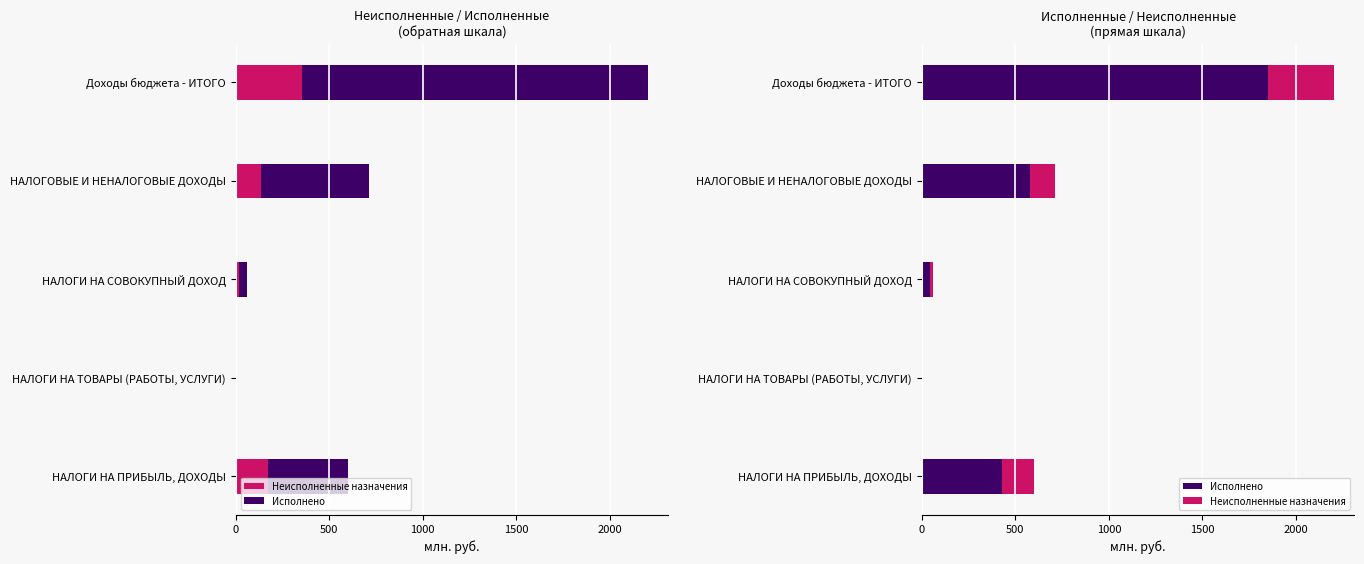

Reading left to right, list all the values displayed in this chart.

Неисполненные назначения: 170.8	2.1	15.0	135.5	353.6
Исполнено: 427.1	6.2	43.1	576.6	1849.5